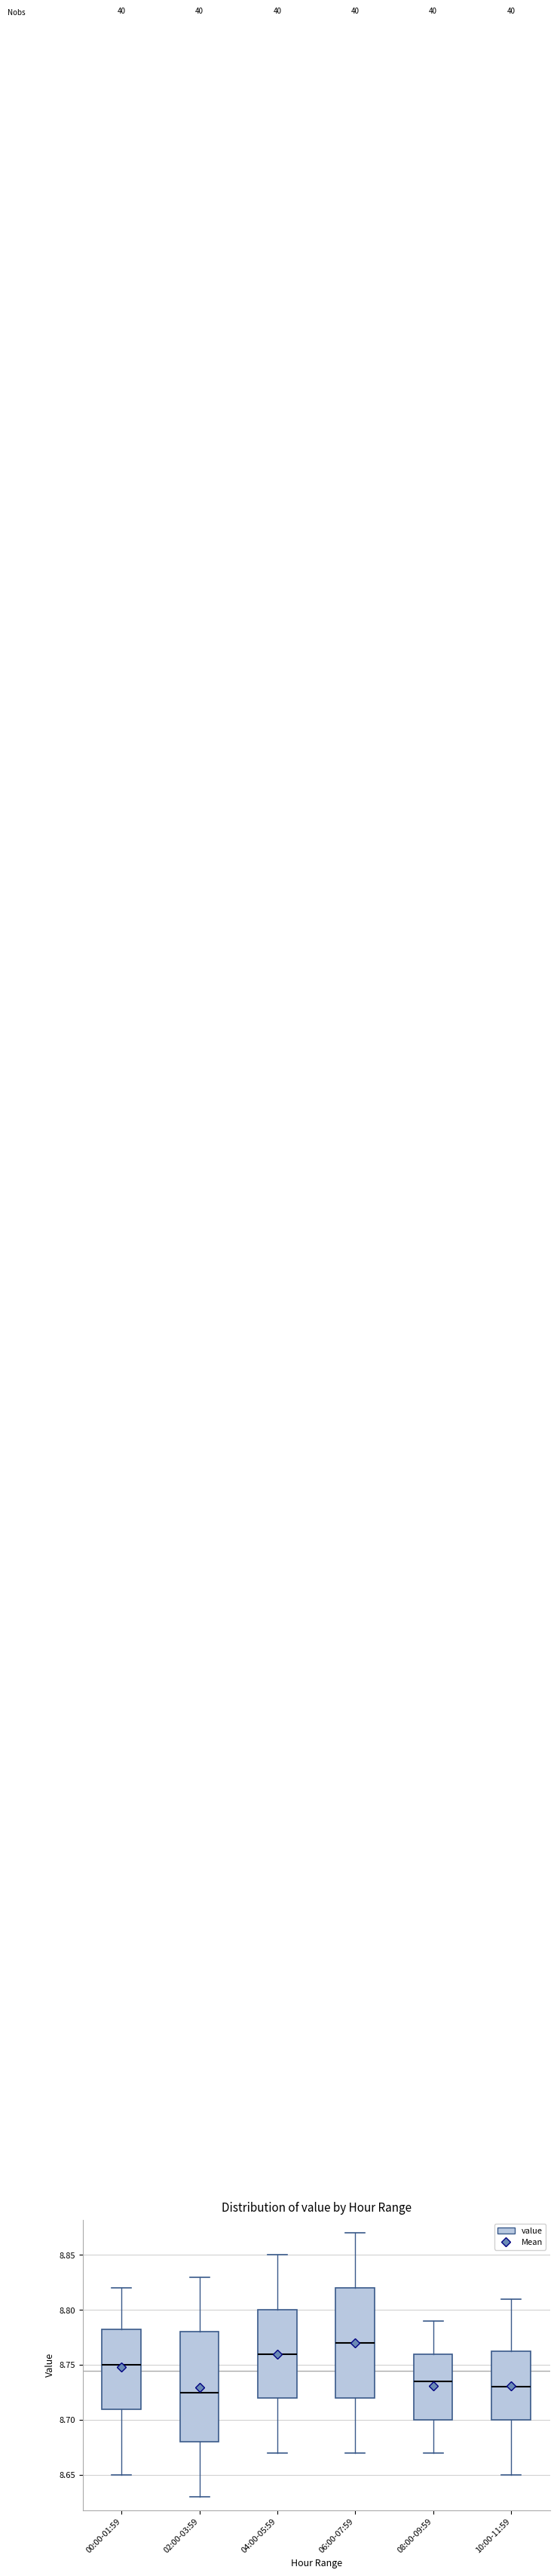

Which box has the highest median line?

06:00-07:59